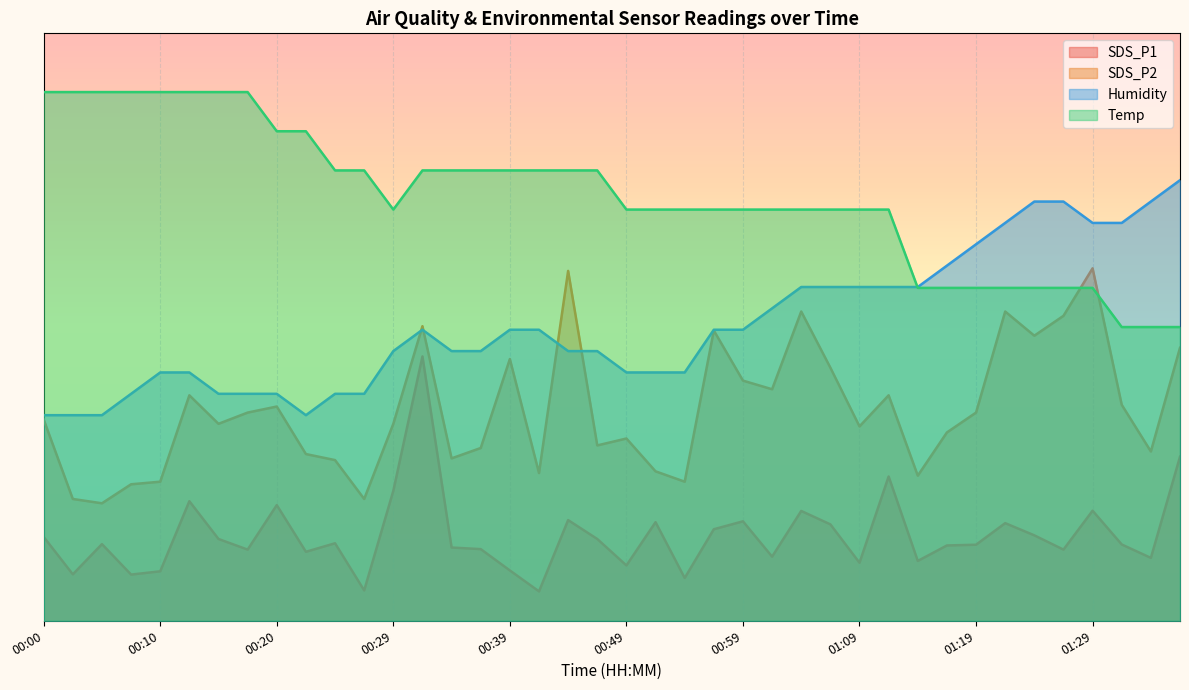

At 01:12, list the series in order from largest to smallest.

Temp, Humidity, SDS_P2, SDS_P1